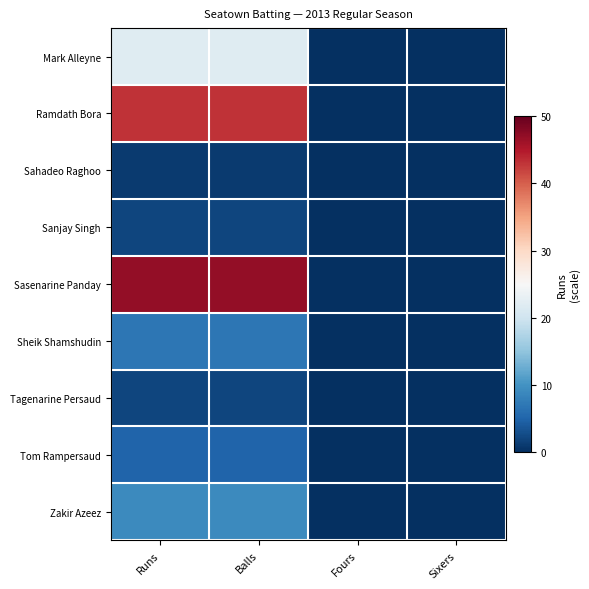

Which series changed the most between Runs and Sixers?

Sasenarine Panday